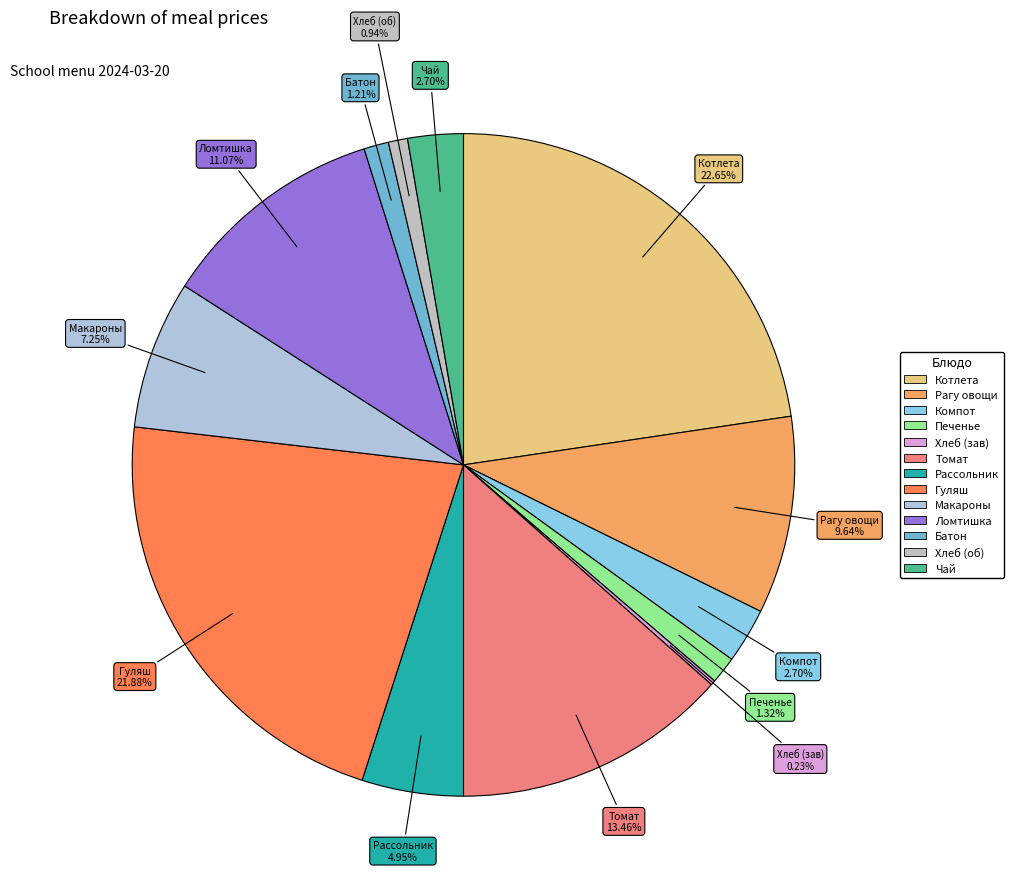

How many segments does this pie chart have?

13